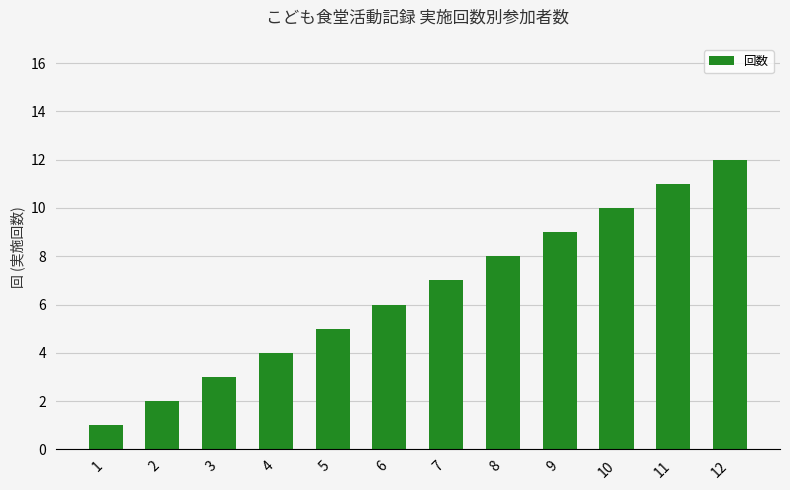

What is the change in value from 6 to 11?

+5